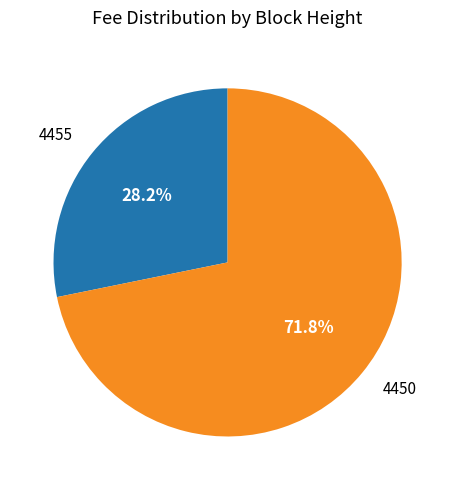

What is the total percentage of 4455 and 4450?

100.0%